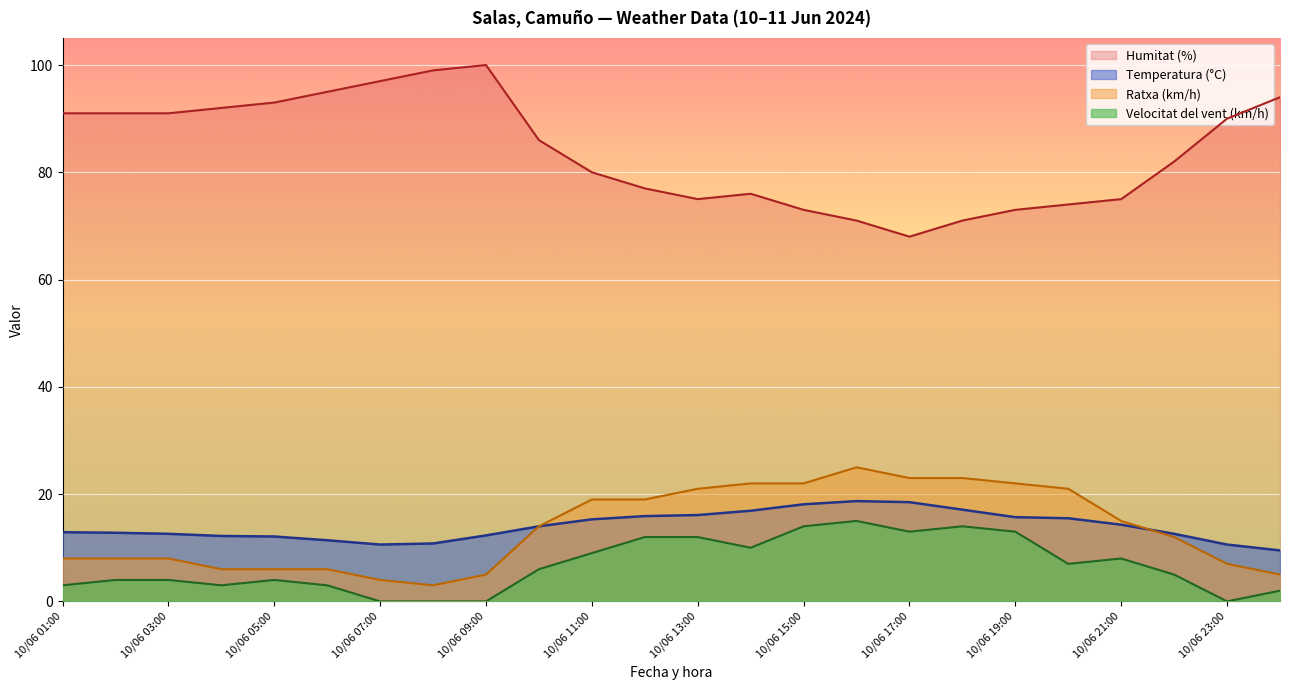

True or false: Temperatura (°C) and Humitat (%) cross at least once.

False